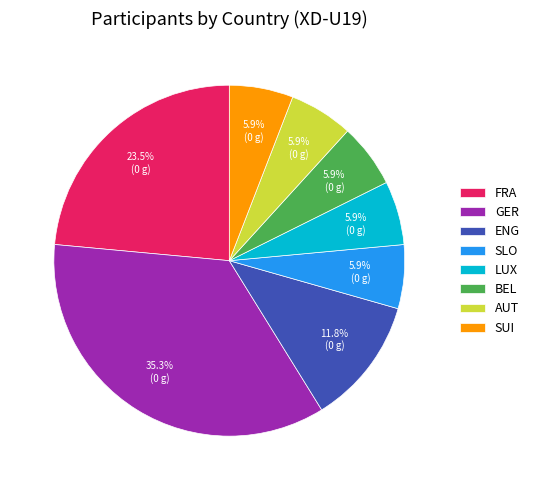

Which slice is the largest?

GER